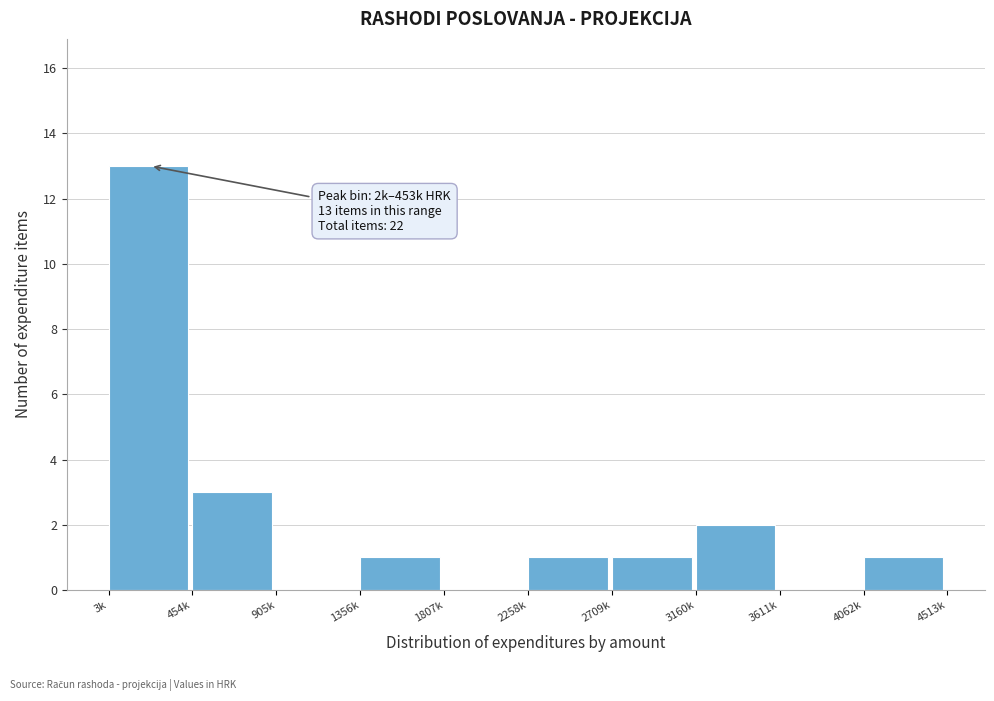

Reading left to right, what are all the values shown in this chart?

3k=13	454k=3	905k=0	1356k=1	1807k=0	2258k=1	2709k=1	3160k=2	3611k=0	4062k=1